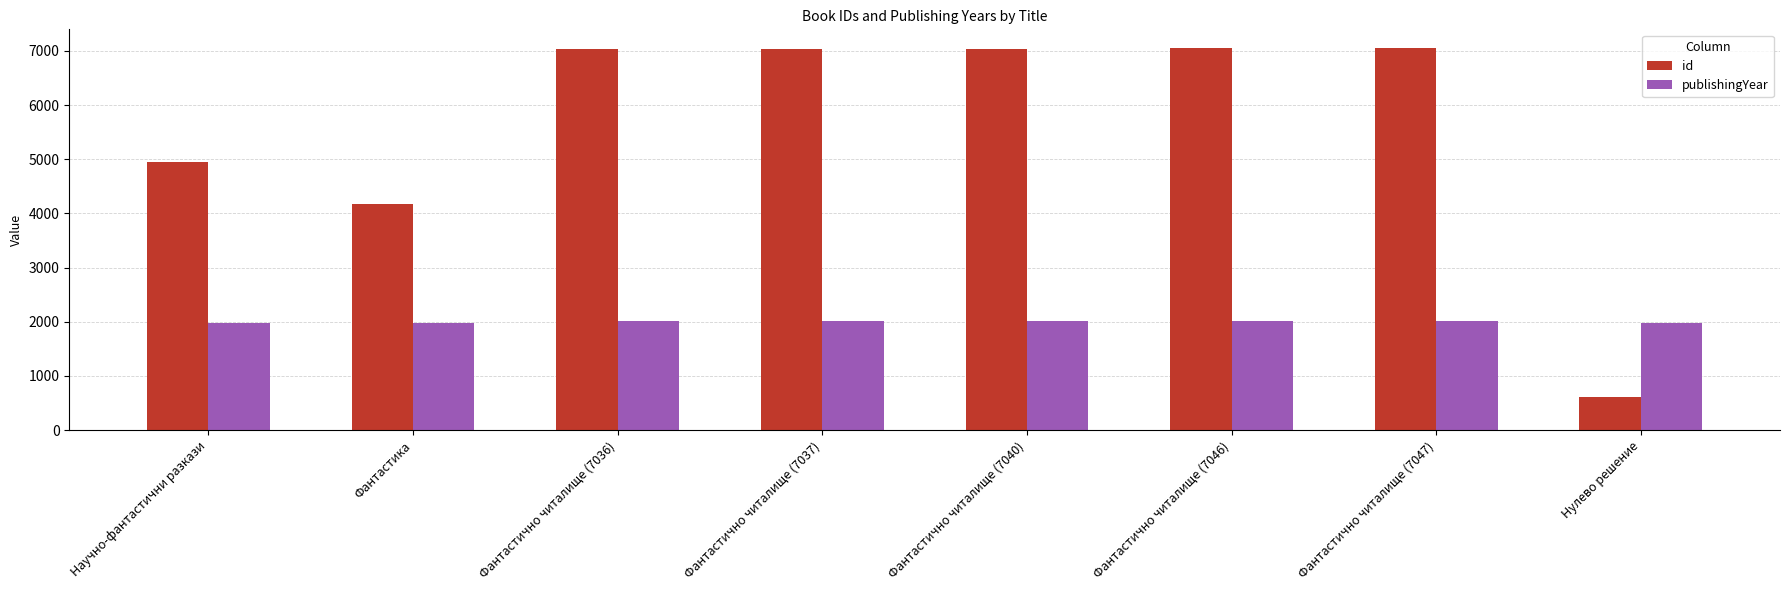

Is it true that publishingYear equals 2754 at Фантастично читалище (7046)?

False